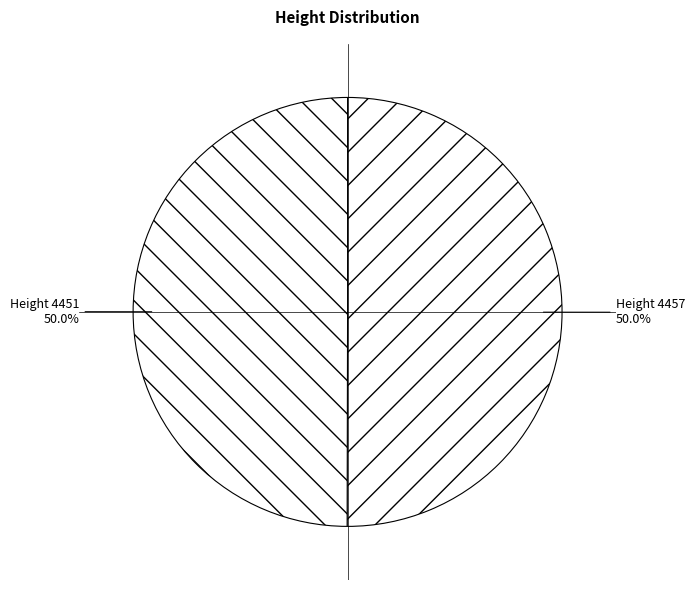

How many segments does this pie chart have?

2